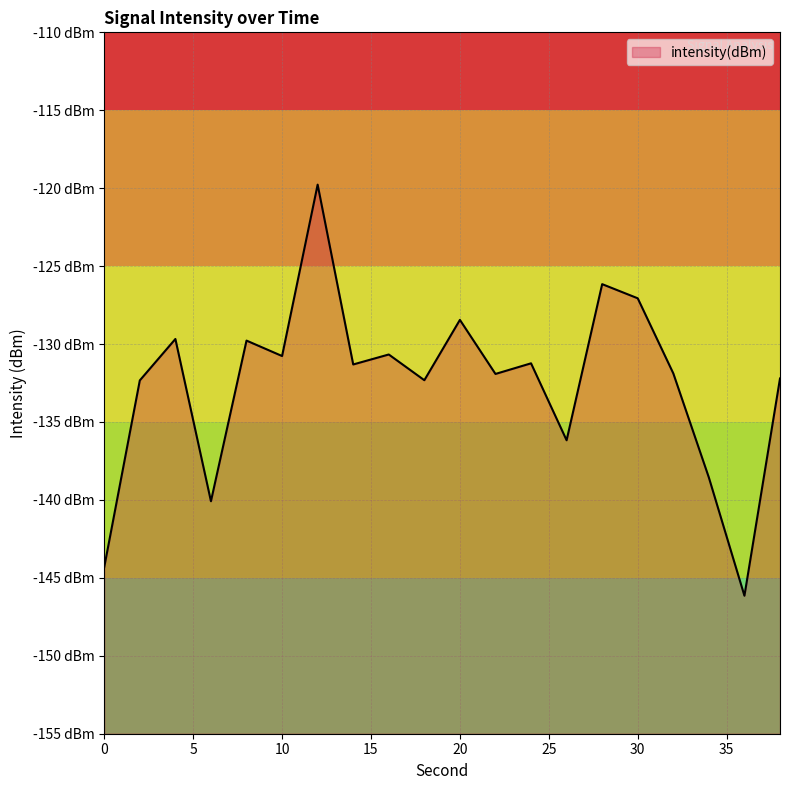

Reading left to right, list all the values displayed in this chart.

0=-144.3	2=-132.3	4=-129.7	6=-140.1	8=-129.8	10=-130.8	12=-119.8	14=-131.3	16=-130.7	18=-132.3	20=-128.4	22=-131.9	24=-131.2	26=-136.2	28=-126.2	30=-127.1	32=-131.9	34=-138.6	36=-146.1	38=-132.2